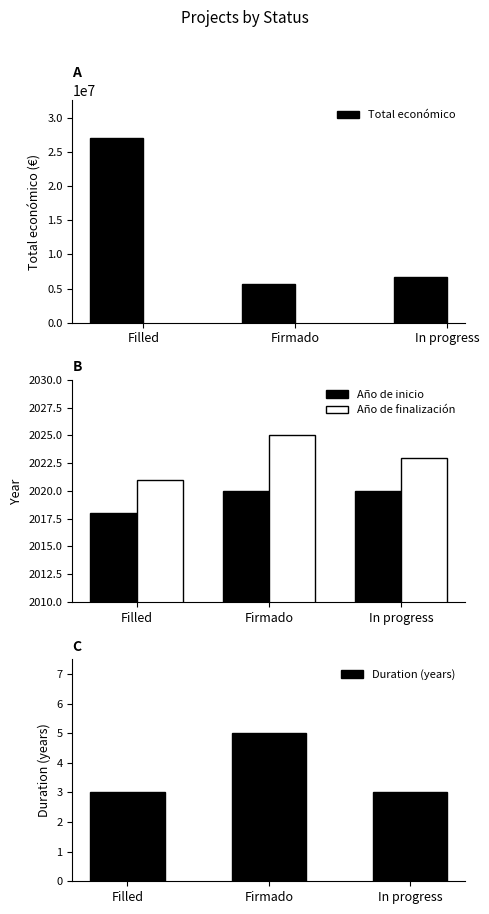

Reading right to left, what are all the values shown in this chart?

Total económico: 6671252	5703693	27092514
Año de inicio: 2020	2020	2018
Año de finalización: 2023	2025	2021
Duration (years): 3	5	3